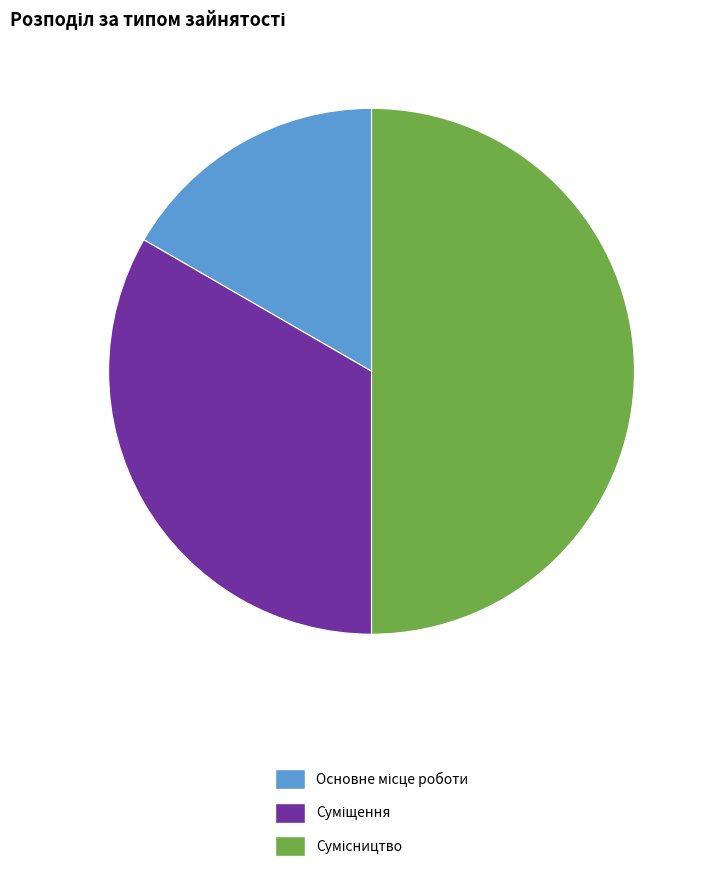

Is it true that Сумісництво is 42% of the pie?

False